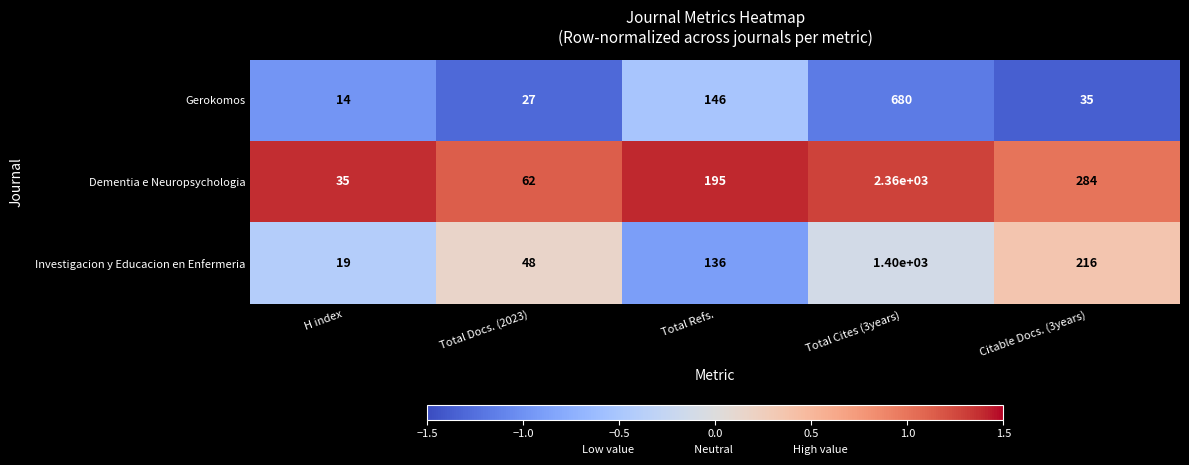

At which category is the sum across all series the highest?

Total Cites (3years)